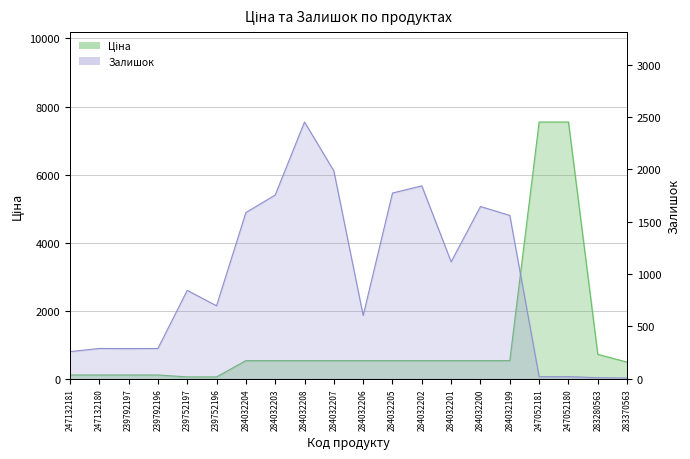

At how many categories does at least one series exceed 3361?

2